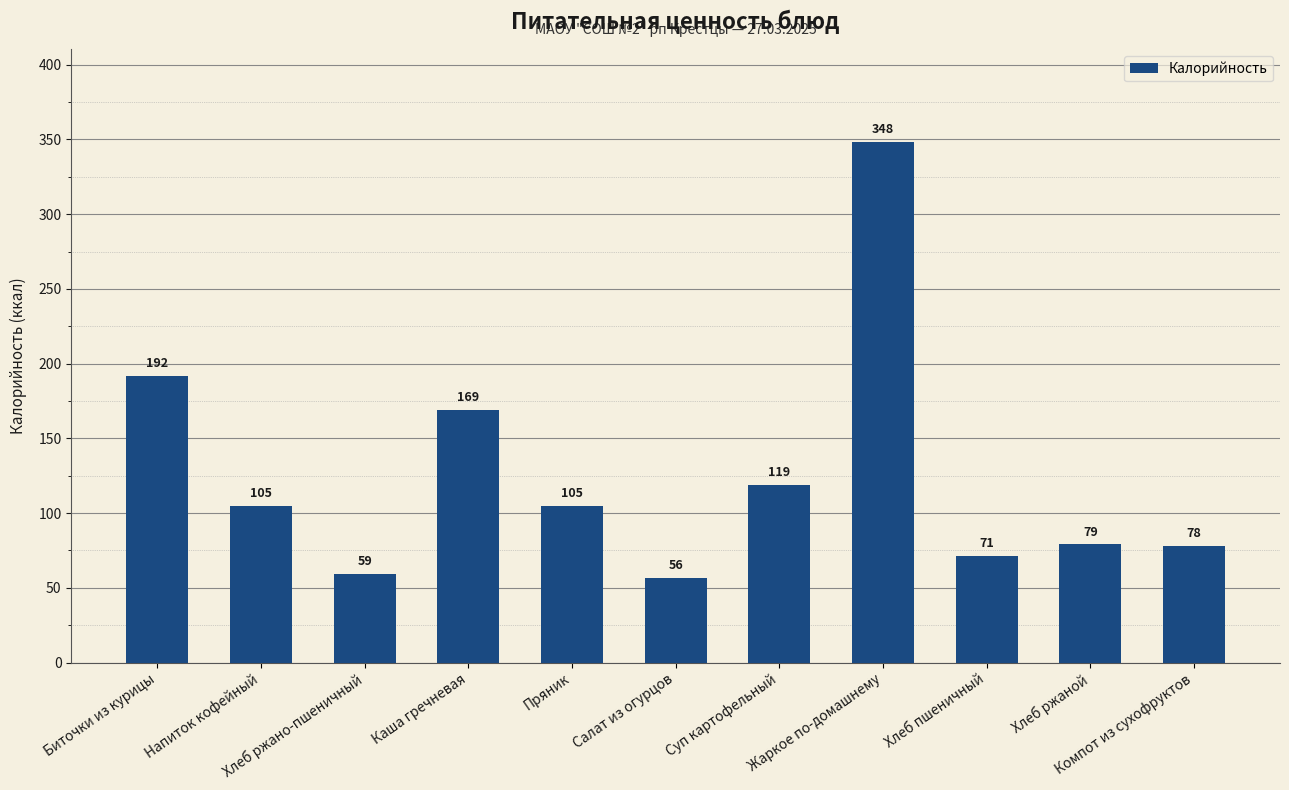

Which category has the lowest value across all series?

Салат из огурцов